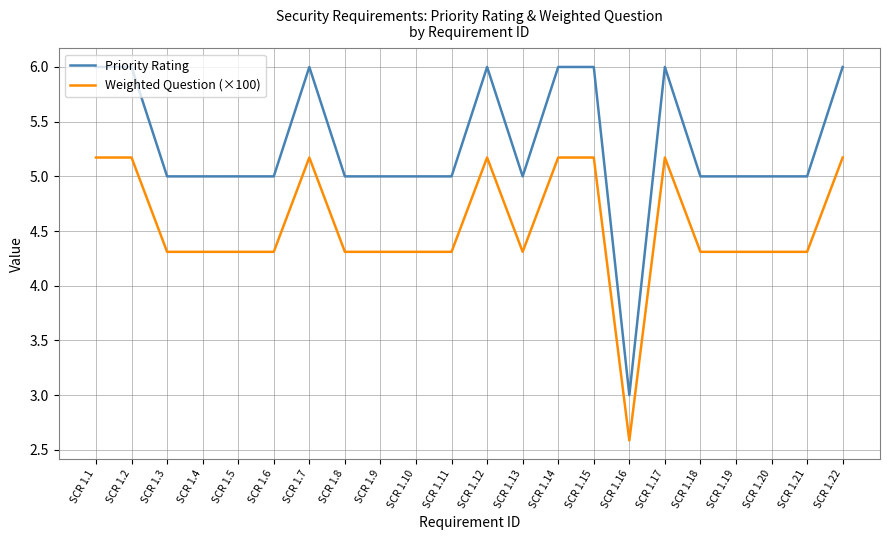

What is the sum of all Priority Rating values?

116.0